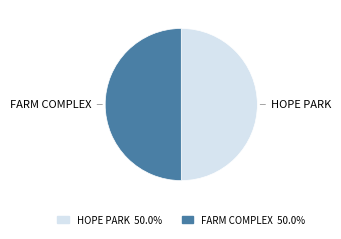

Do HOPE PARK and FARM COMPLEX together represent more than half of the pie?

Yes